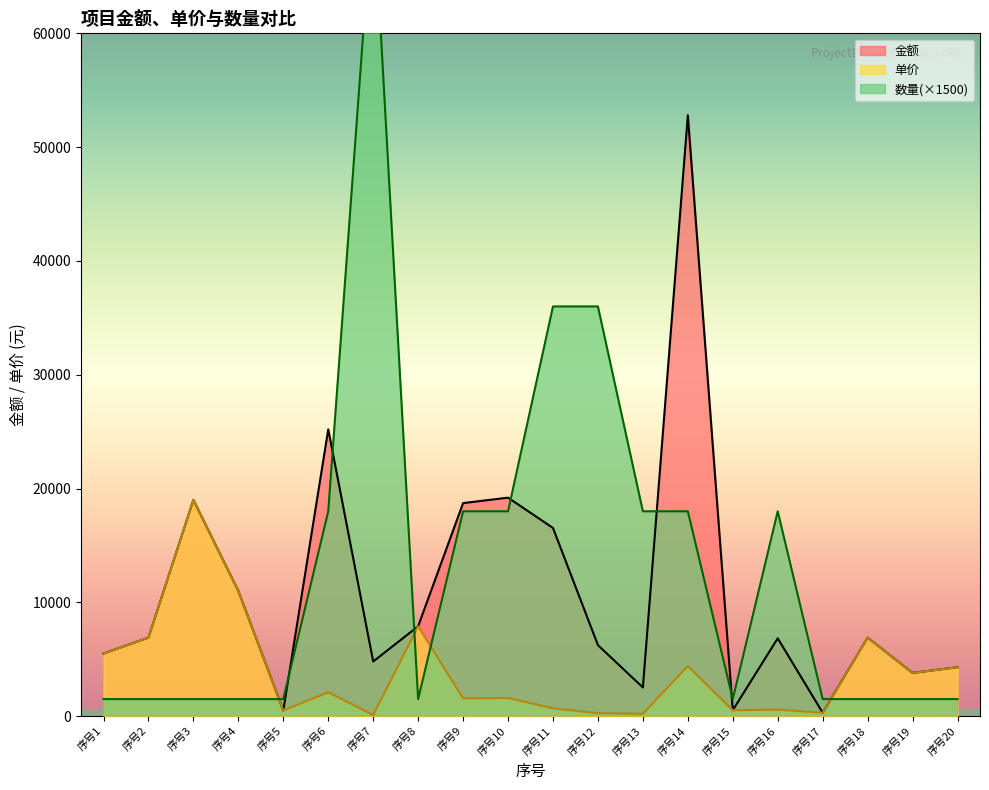

Where is 金额 nearest to the value 26550?

序号6